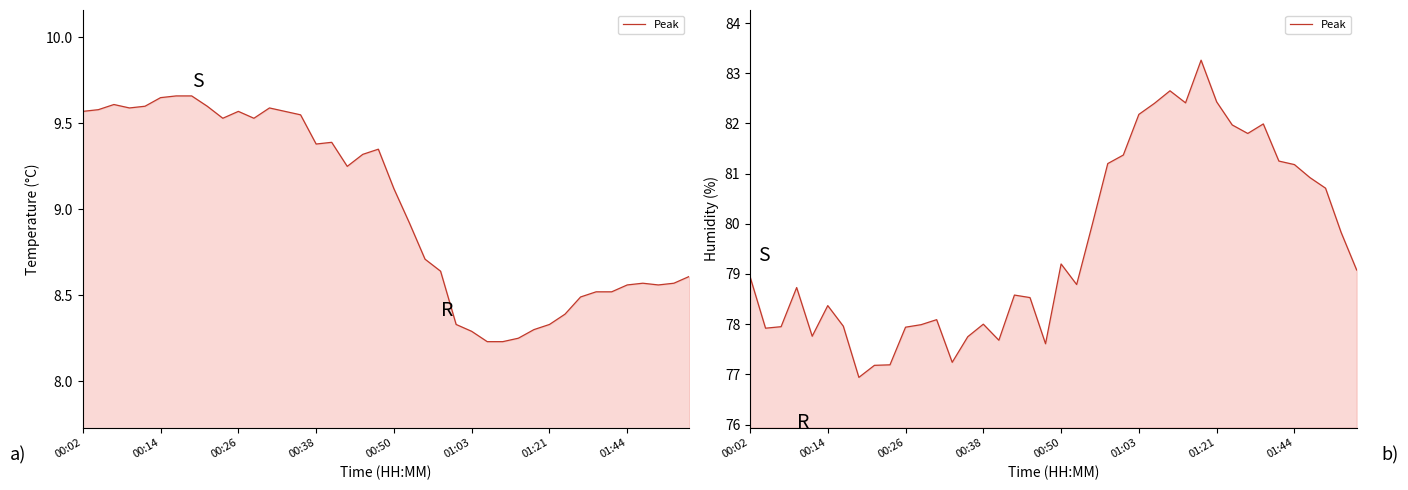

Is it true that the value at 22 is 24.8?

False